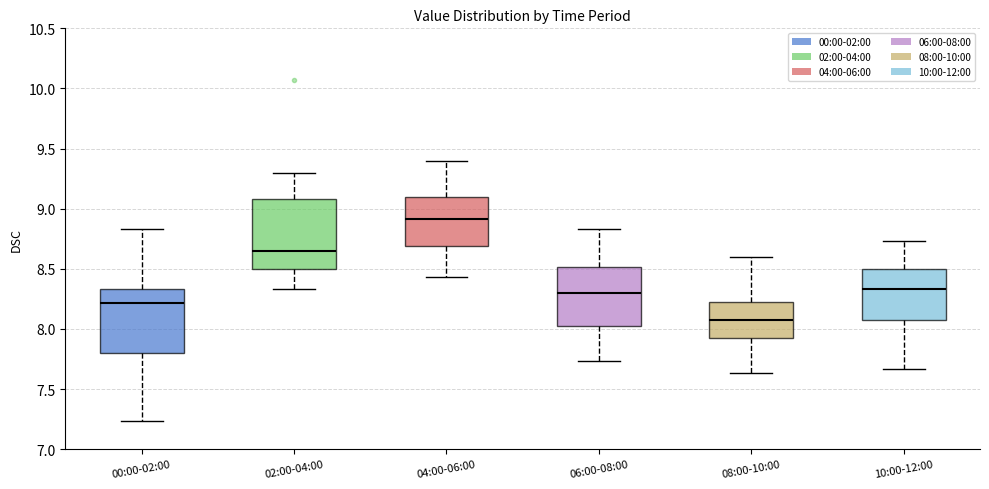

Where does the lower whisker of the box for 08:00-10:00 end on the y-axis? The values are not printed on the chart, so give them approximately, as read against the axis.

7.65